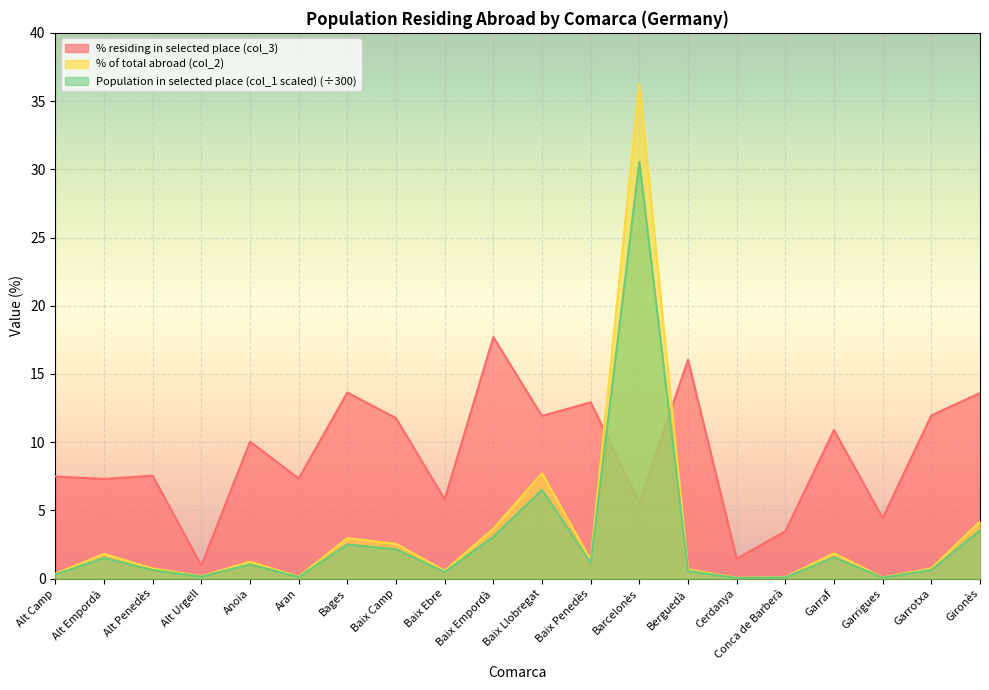

What is the greatest value displayed?

36.3